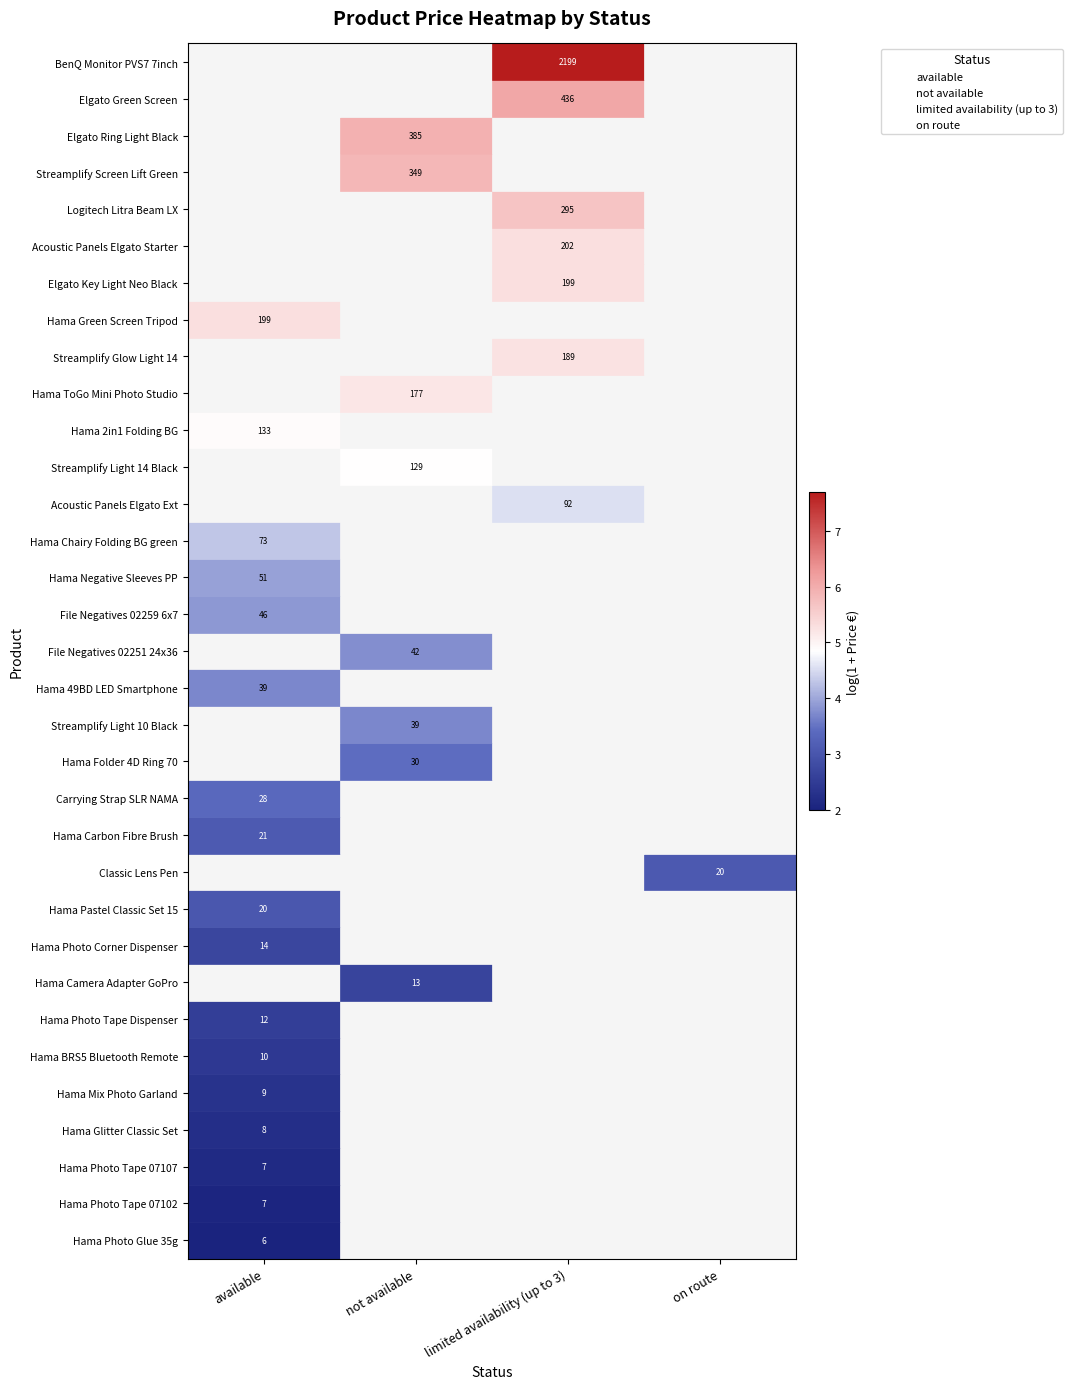

Which category has the lowest value in the Acoustic Panels Elgato Ext series?

available